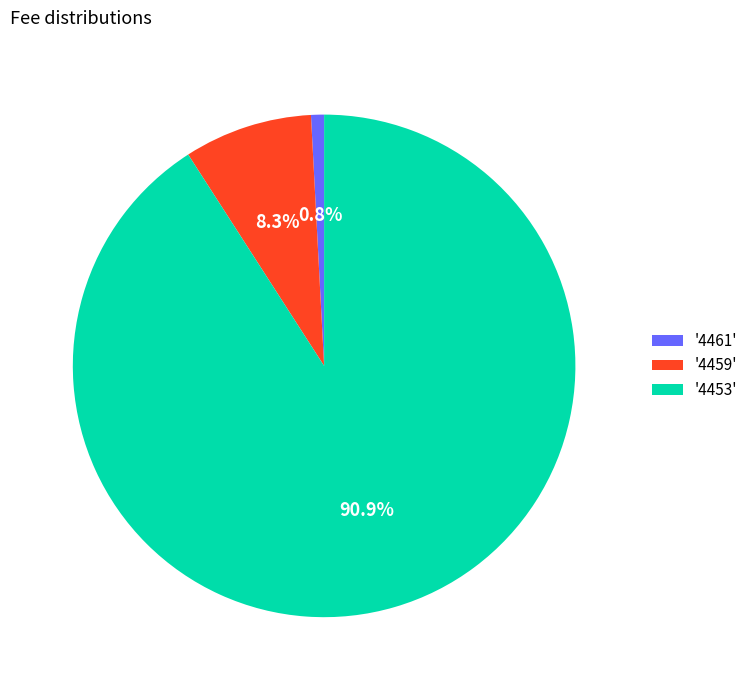

What is the smallest slice in the pie chart?

'4461'